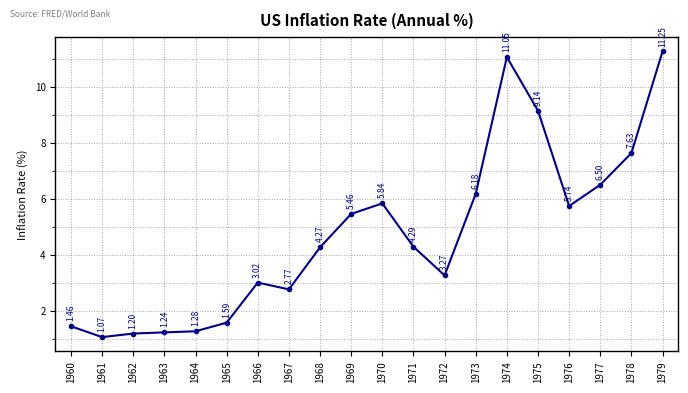

Where is the first local maximum?

1966